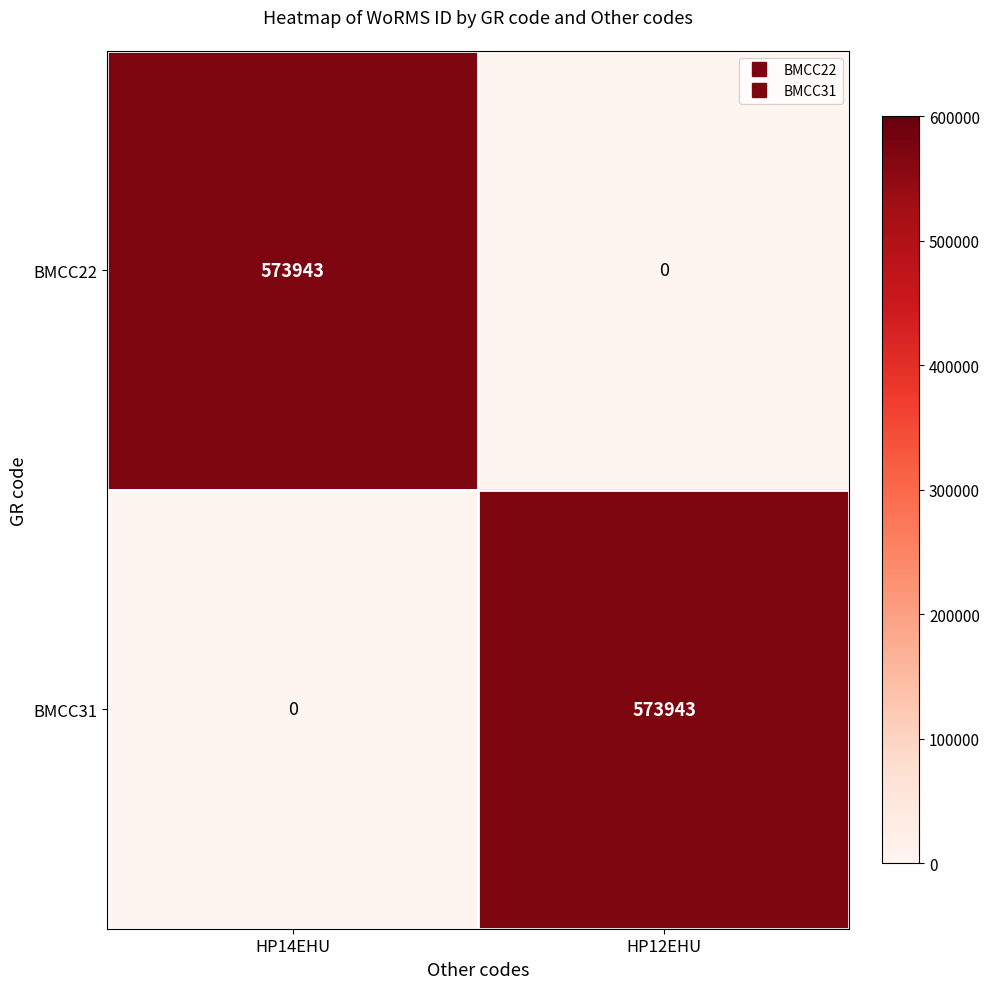

What is the highest value of the BMCC31 series?

573943